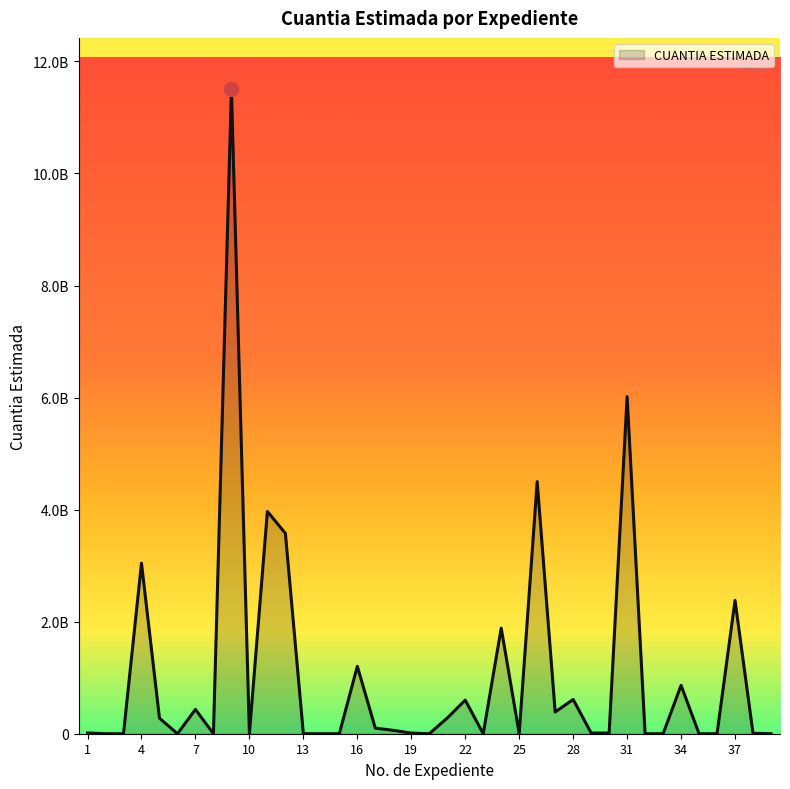

Is this an area chart (filled region under the line)?

Yes